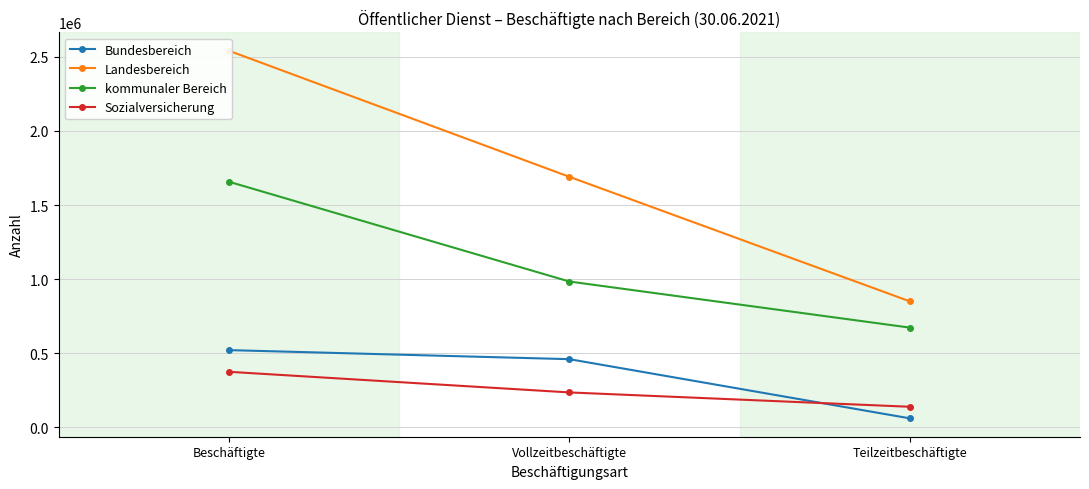

What is the label of the 2nd point from the right?

Vollzeitbeschäftigte